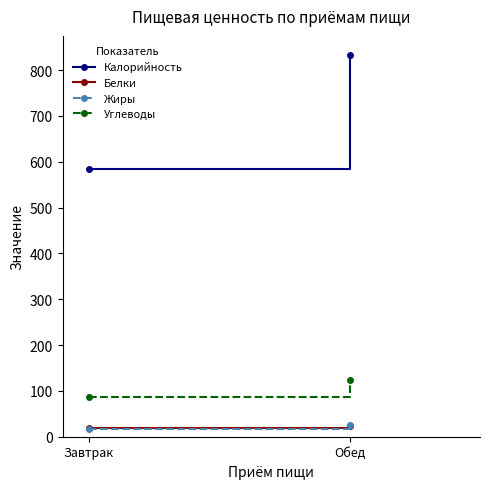

Rank the series by their maximum value, from highest to lowest.

Калорийность, Углеводы, Жиры, Белки